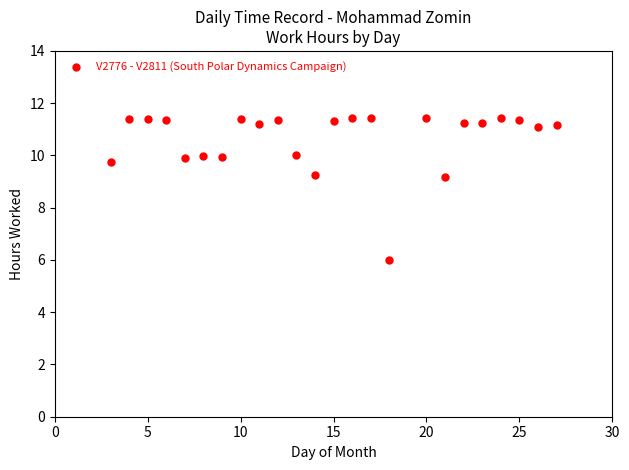

What is the range of X values (max minus min)?

24.0